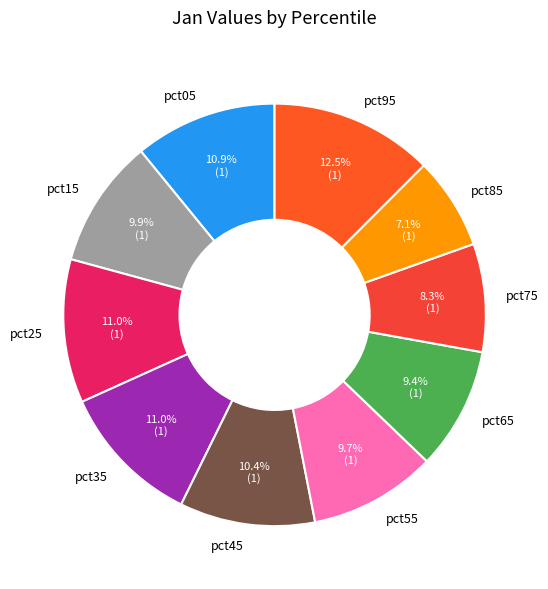

Which has a higher value, pct75 or pct15?

pct15